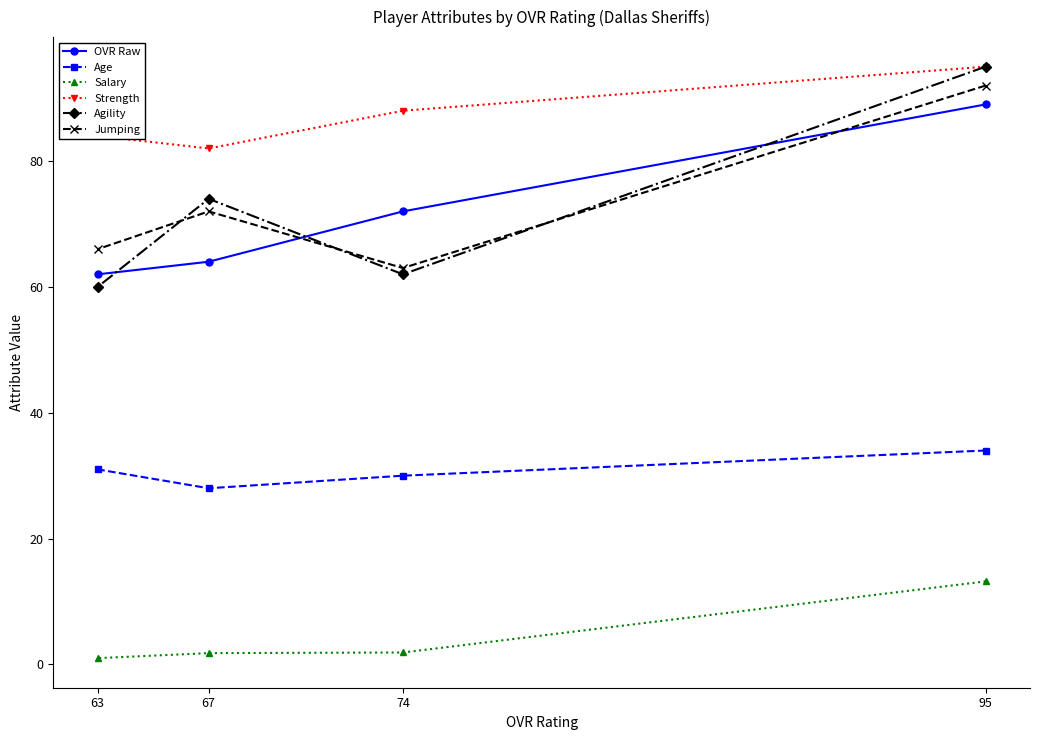

How many data points in Salary are above 1?

3